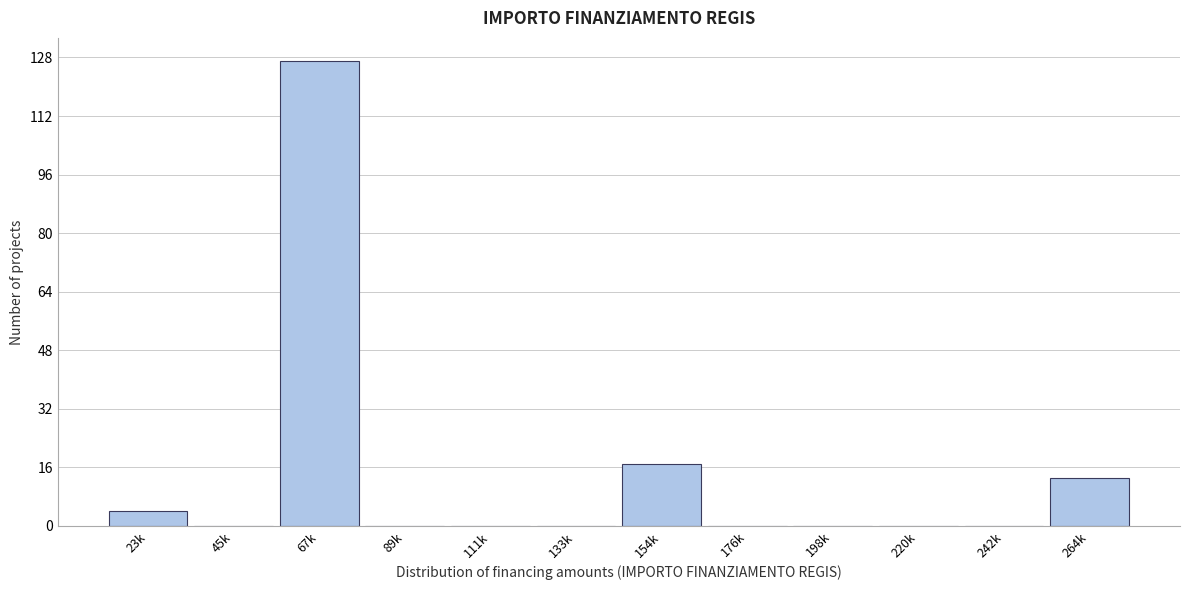

Reading left to right, extract all data points from this chart.

23k=4	45k=0	67k=127	89k=0	111k=0	133k=0	154k=17	176k=0	198k=0	220k=0	242k=0	264k=13